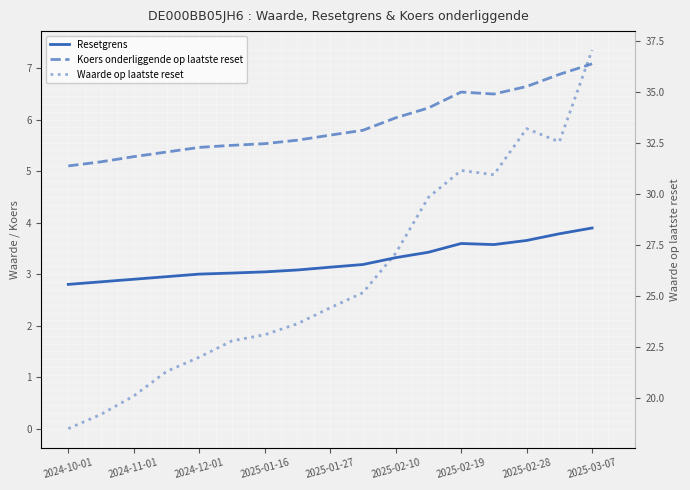

In Resetgrens, how many points are higher than both neighbors (excluding endpoints)?

1